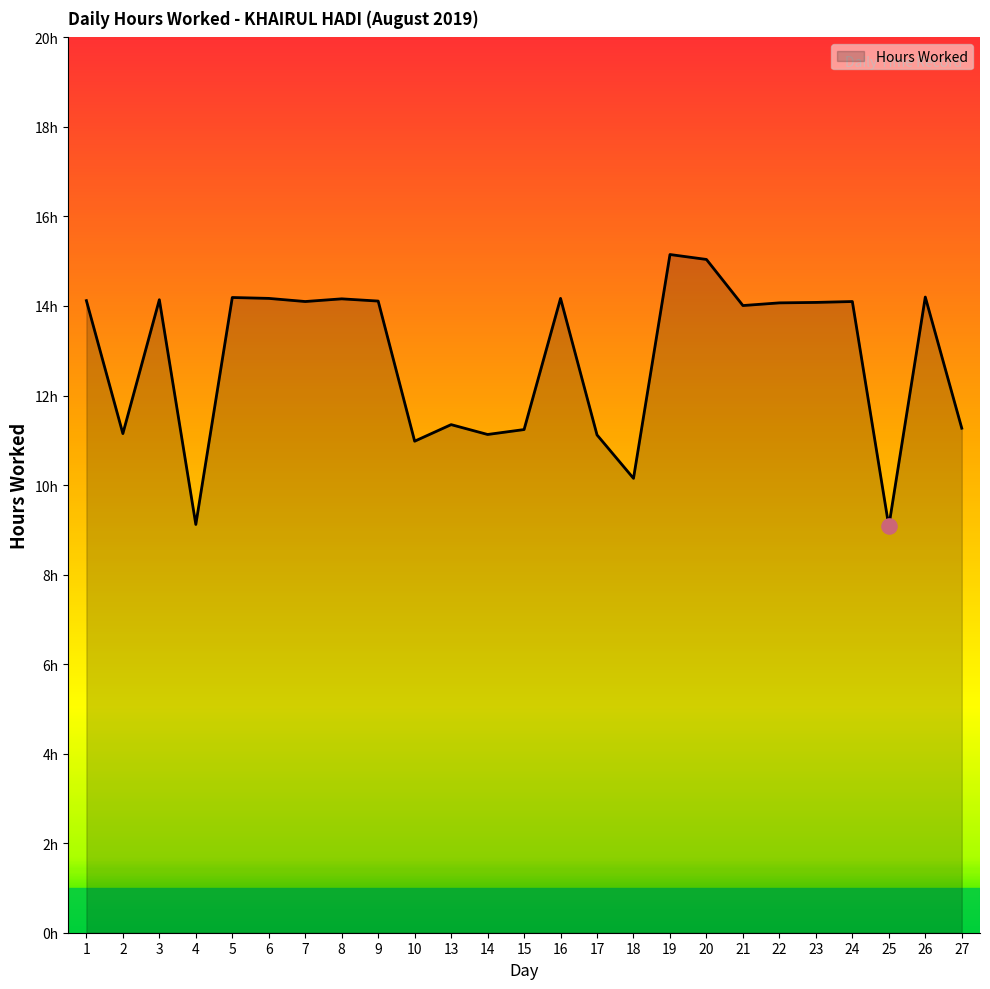

What is the change in value from 13 to 27?

-0.1